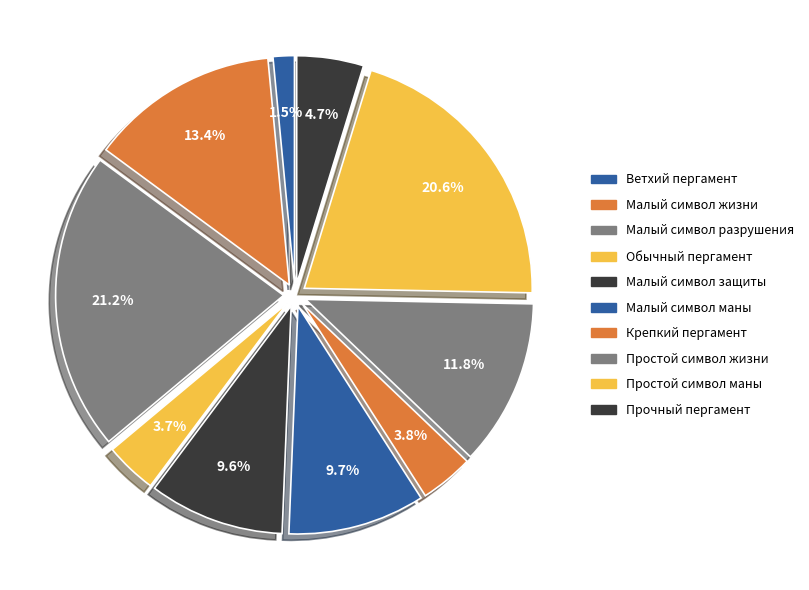

What is the largest slice in the pie chart?

Малый символ разрушения